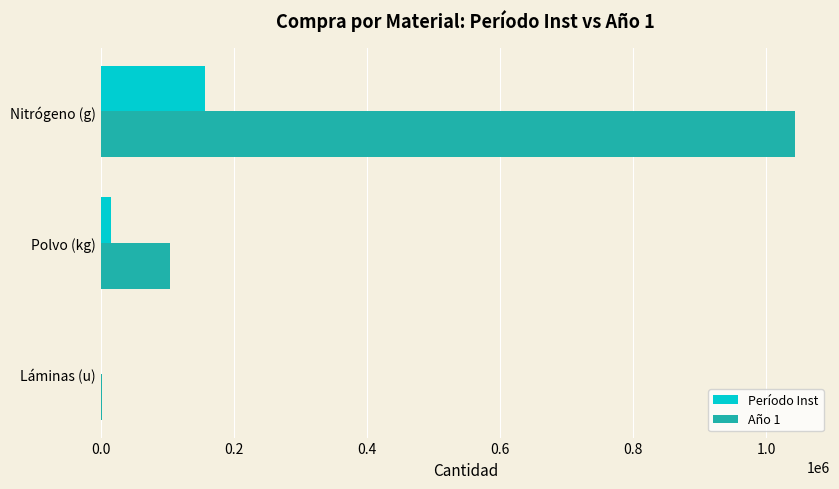

Which series has the largest range (max minus min)?

Año 1